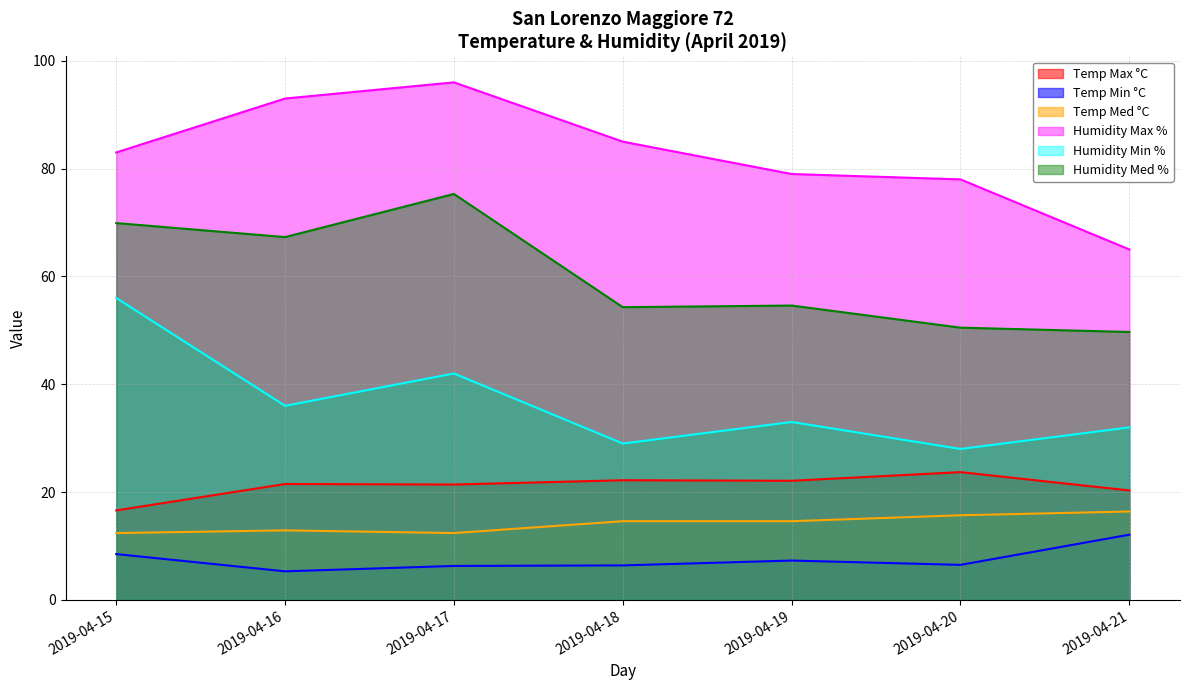

Does the chart have visible grid lines?

Yes